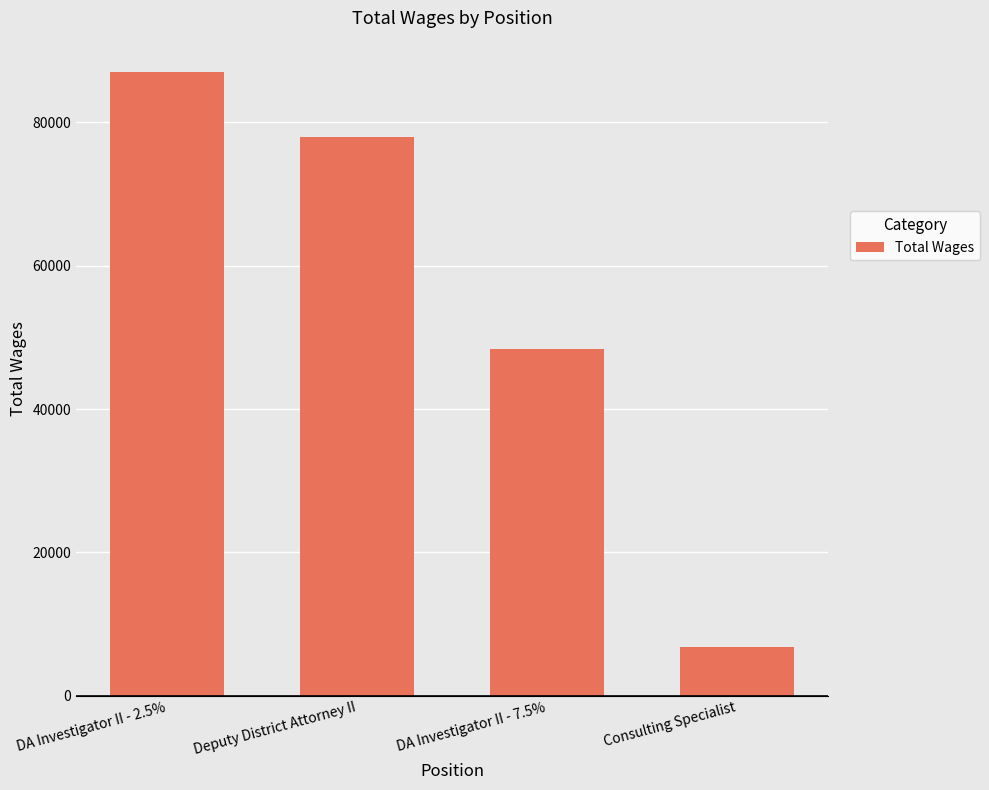

At which category does the chart reach its minimum across all series?

Consulting Specialist